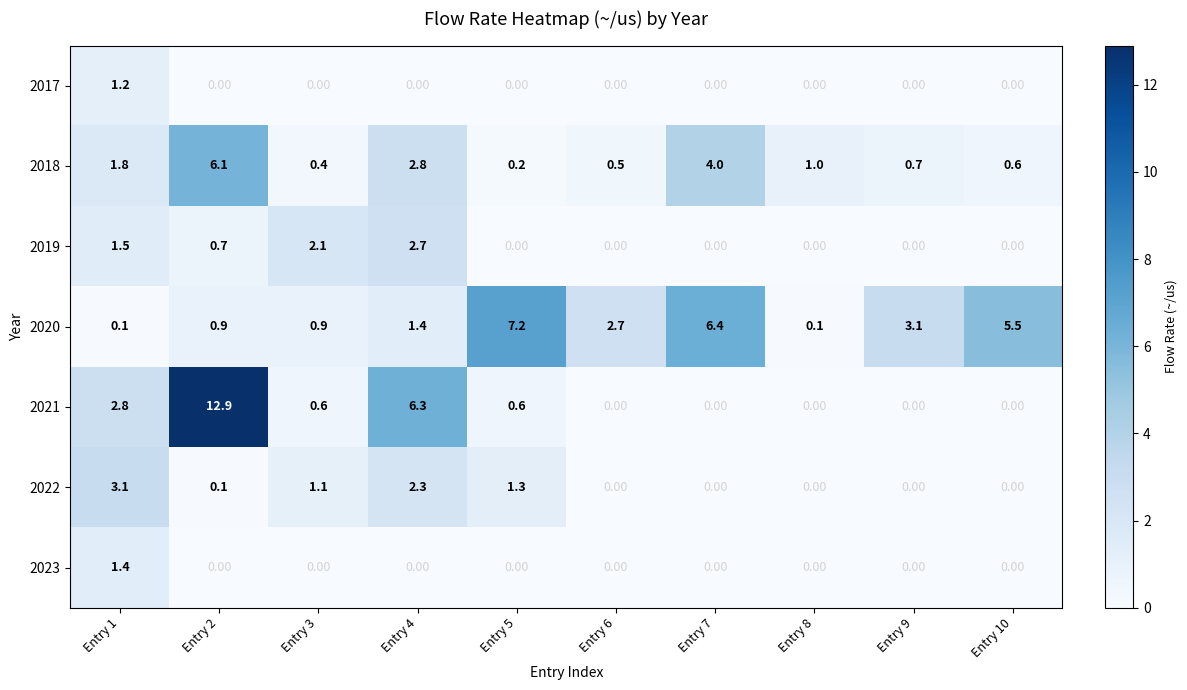

What is the difference between the second highest and minimum values in the 2021 series?

6.3